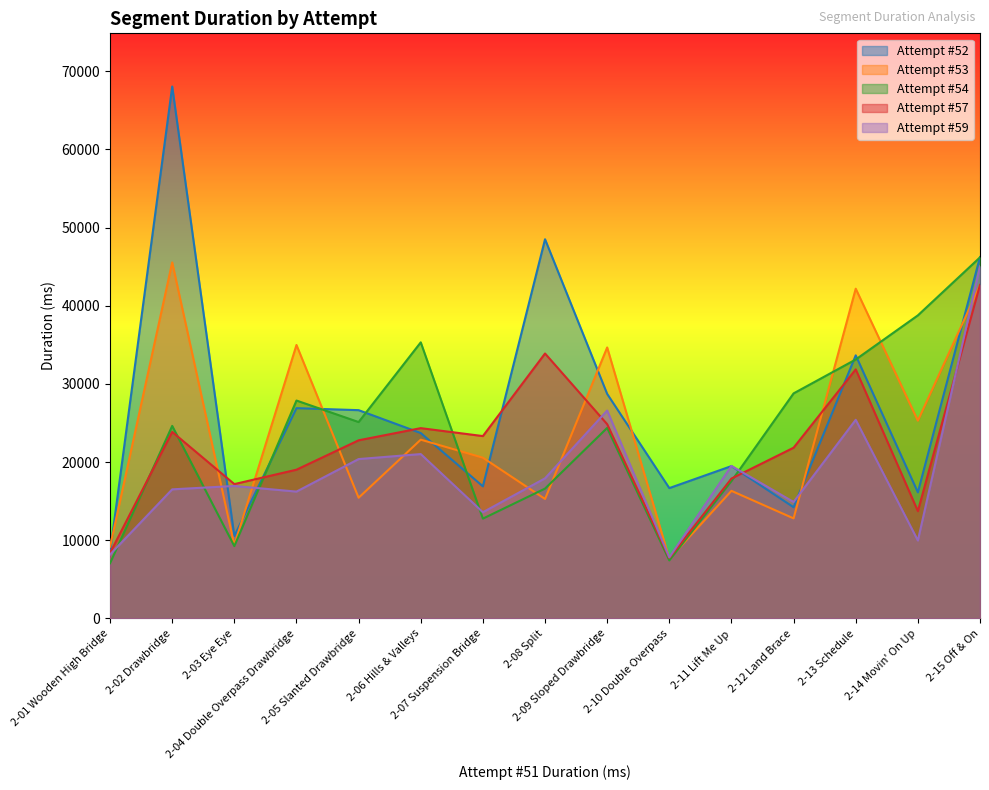

How many values in the Attempt #59 series are below 16944?

7